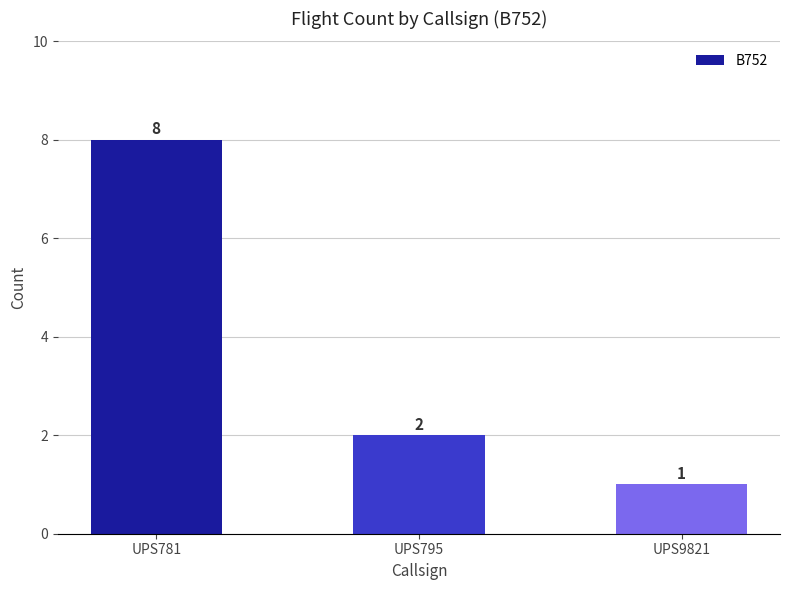

What is the difference between the maximum and minimum values?

7